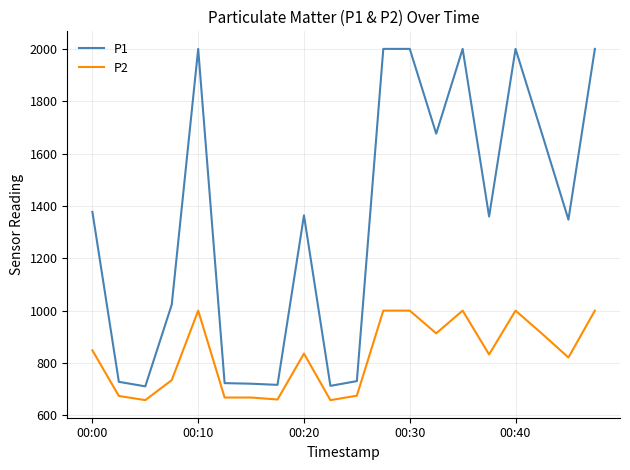

Which series has the largest range (max minus min)?

P1